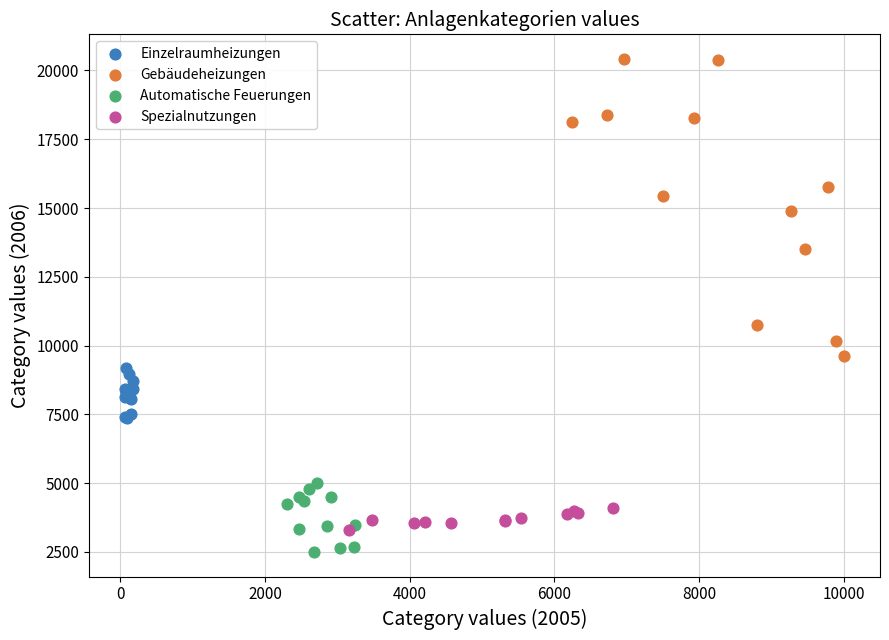

Which series reaches the minimum Y coordinate?

Automatische Feuerungen